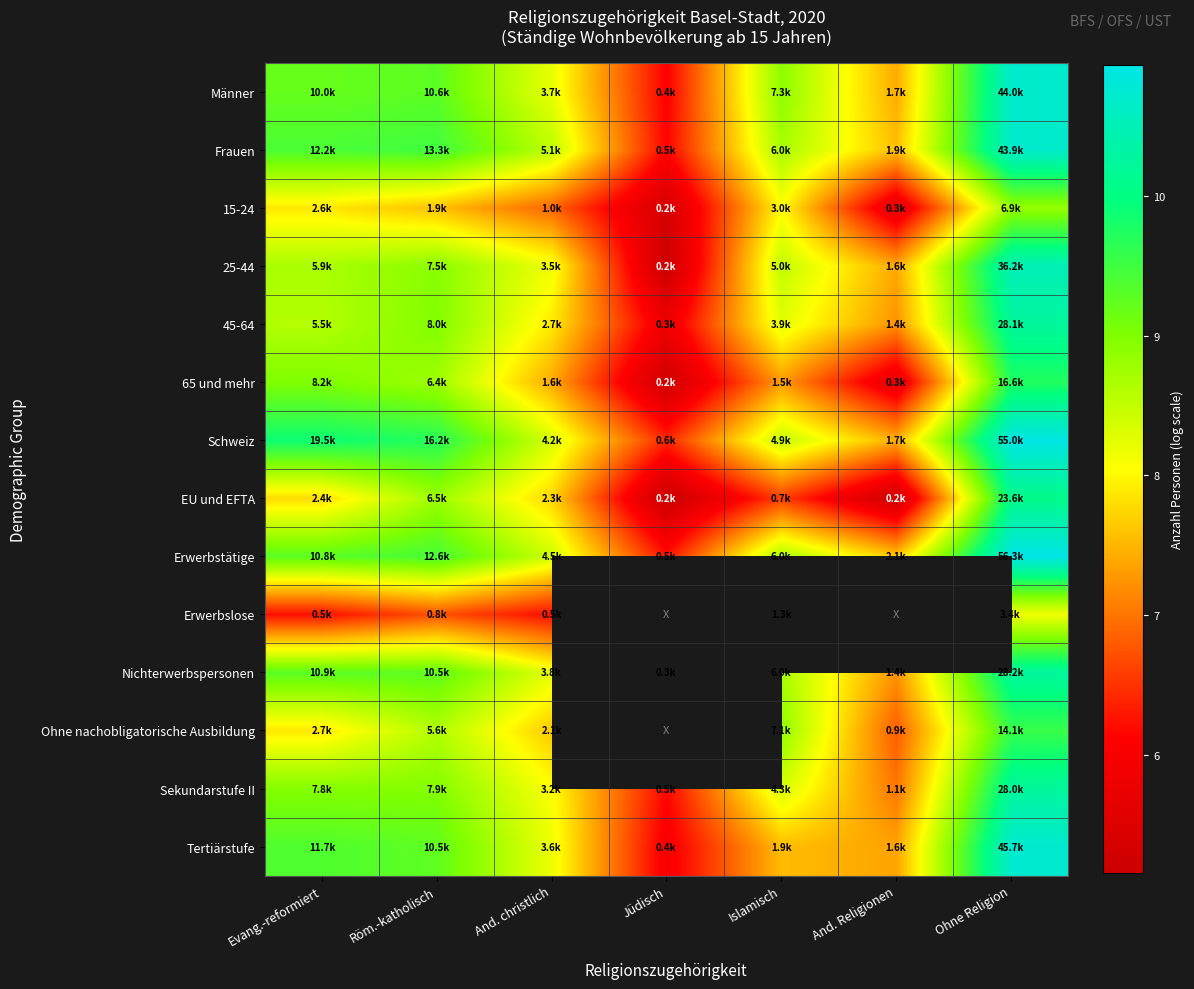

Is it true that Tertiärstufe equals 8.5 at Jüdisch?

False